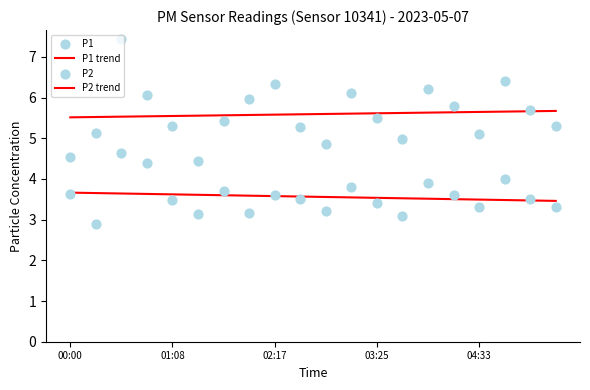

Which series has the largest total across all categories?

P1 trend